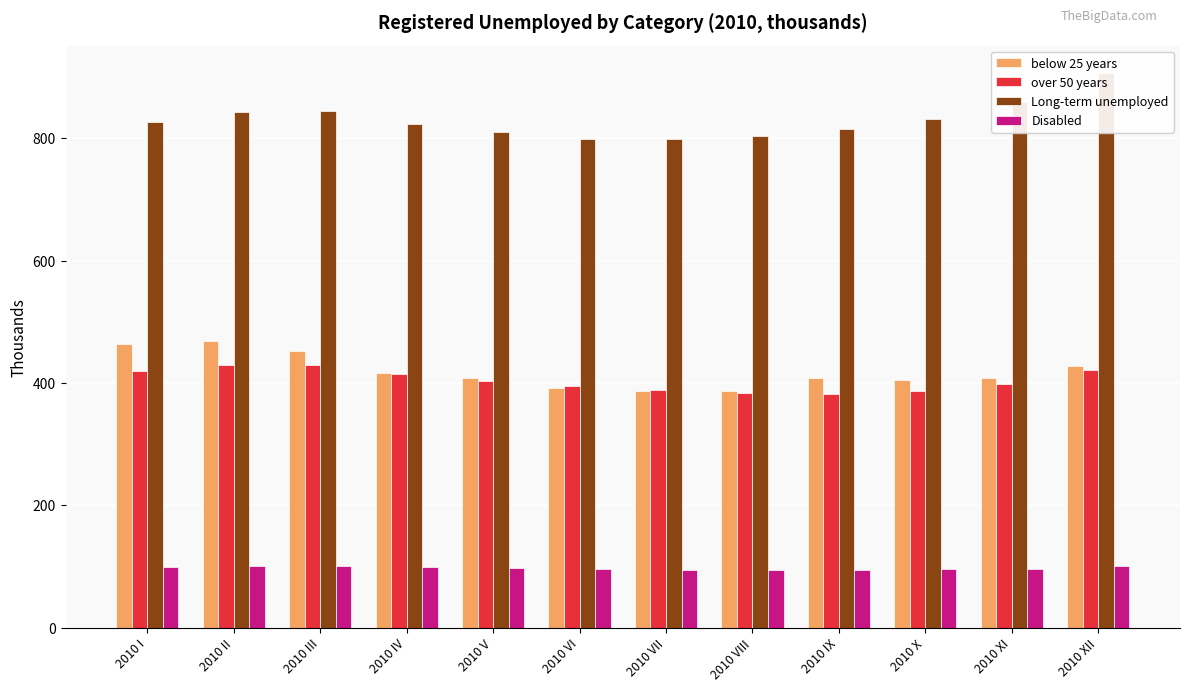

Where does the Long-term unemployed series first go above 826?

2010 I